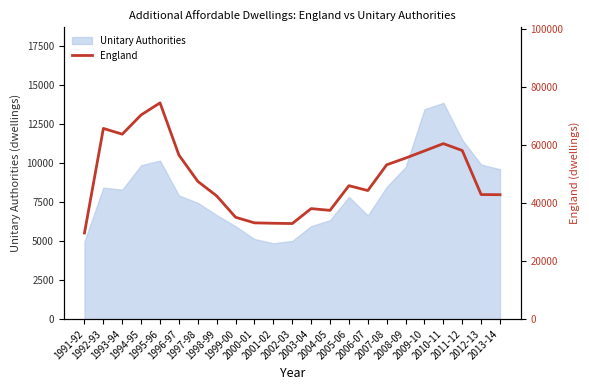

What is the minimum value shown in the chart?

29670